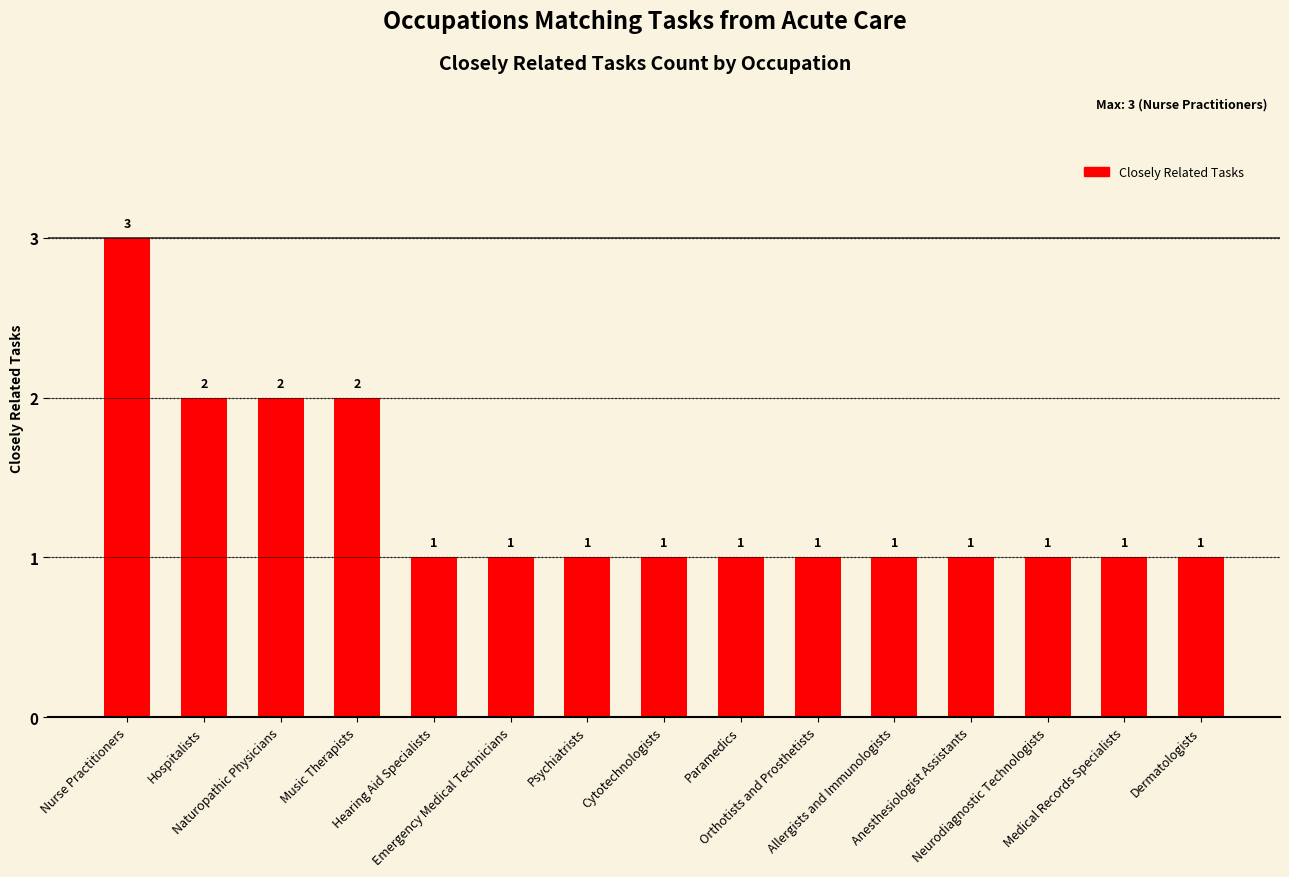

Reading left to right, list all the values displayed in this chart.

Nurse Practitioners=3	Hospitalists=2	Naturopathic Physicians=2	Music Therapists=2	Hearing Aid Specialists=1	Emergency Medical Technicians=1	Psychiatrists=1	Cytotechnologists=1	Paramedics=1	Orthotists and Prosthetists=1	Allergists and Immunologists=1	Anesthesiologist Assistants=1	Neurodiagnostic Technologists=1	Medical Records Specialists=1	Dermatologists=1